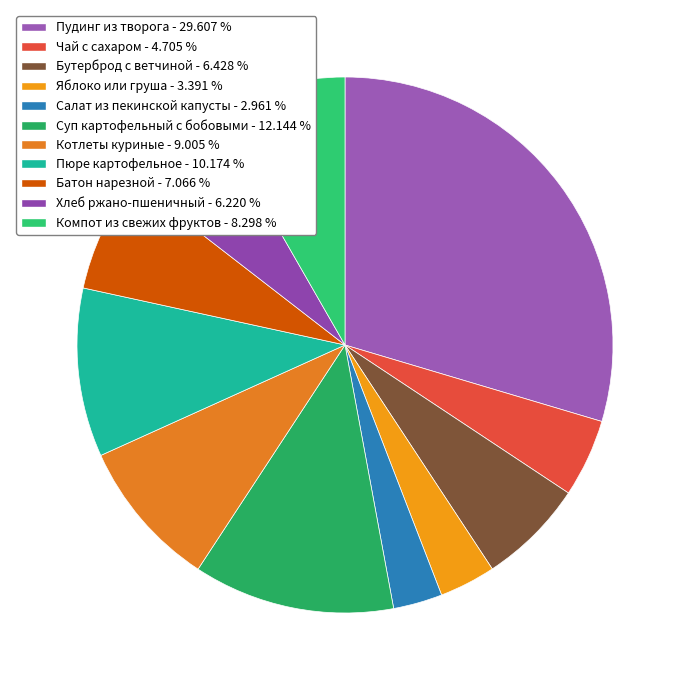

Is Котлеты куриные the majority of the pie?

No